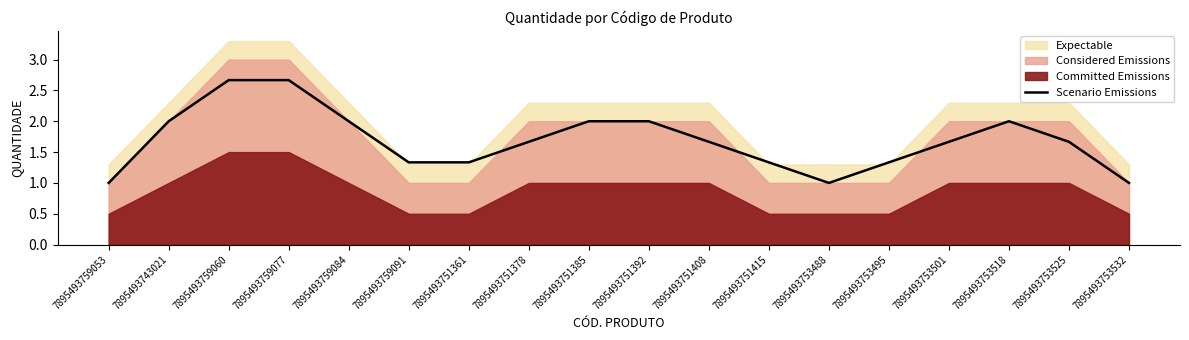

List the labels in order of value, largest first.

7895493759060, 7895493759077, 7895493743021, 7895493751385, 7895493751392, 7895493753518, 7895493759084, 7895493751378, 7895493751408, 7895493753501, 7895493753525, 7895493759091, 7895493751361, 7895493751415, 7895493753495, 7895493759053, 7895493753488, 7895493753532